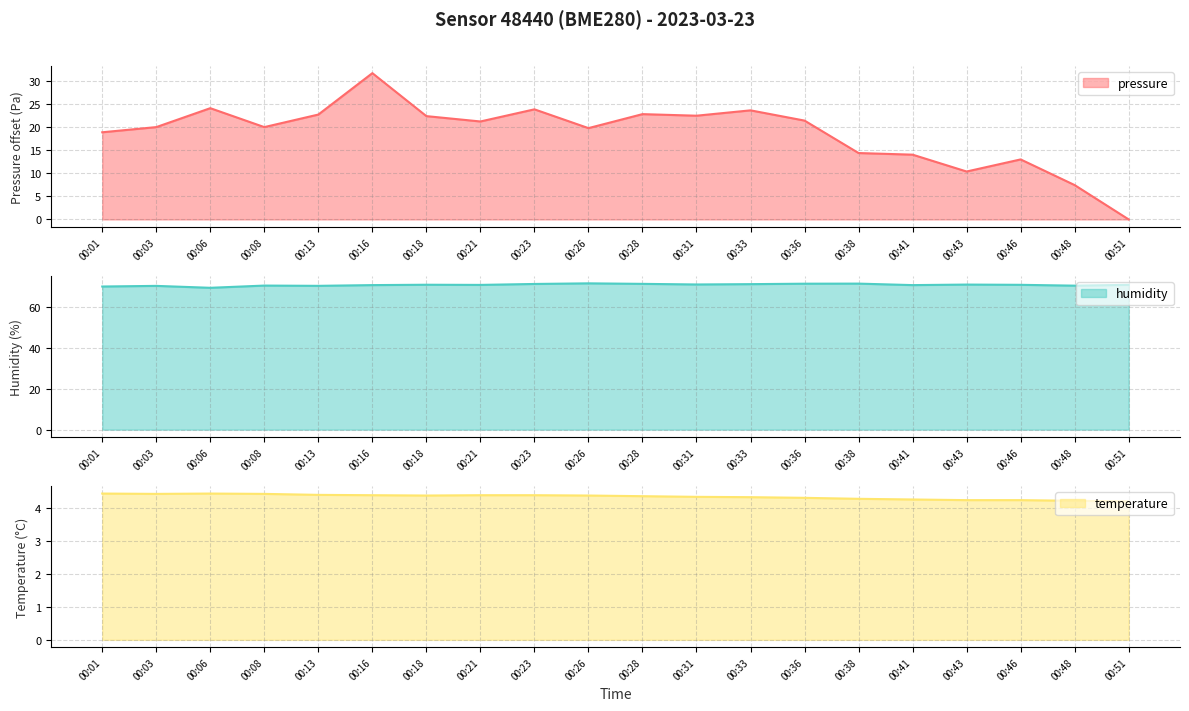

True or false: humidity and temperature intersect in this chart.

False